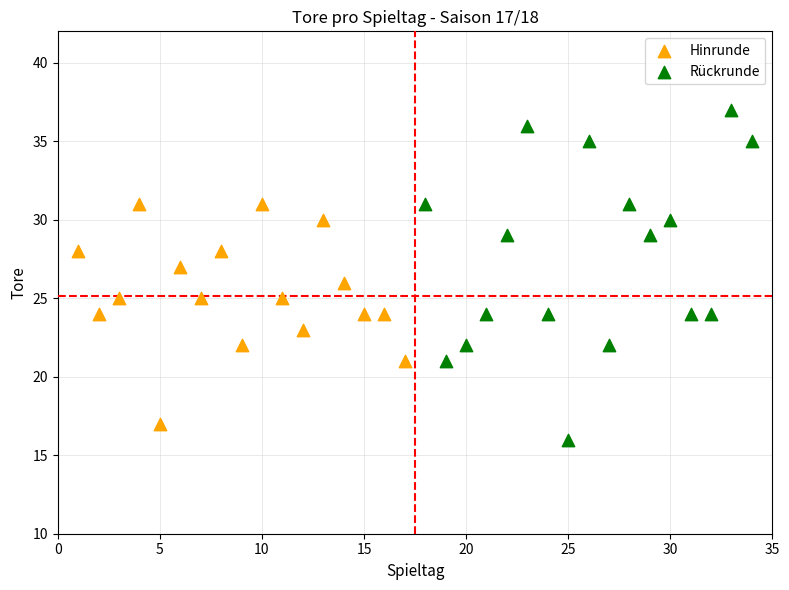

What are all the series names shown in the legend?

Hinrunde, Rückrunde